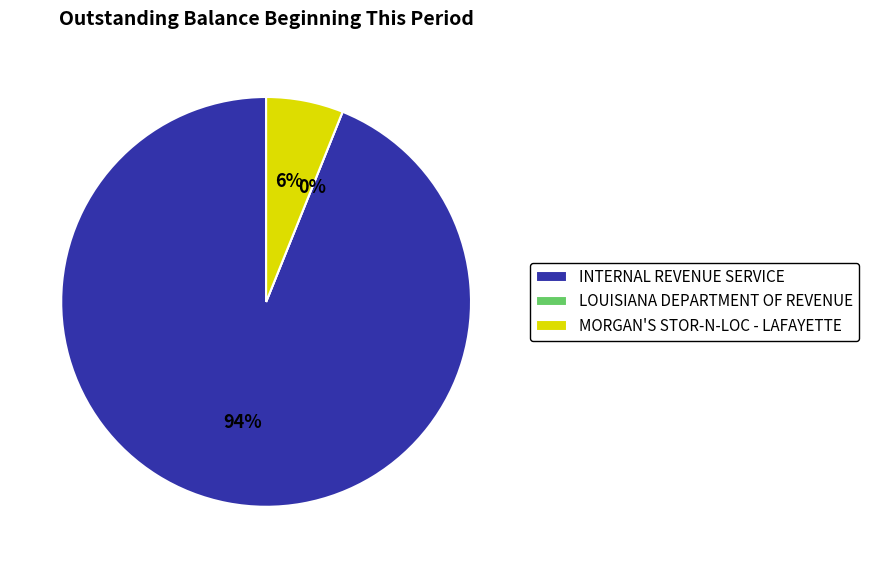

Which slice is the largest?

INTERNAL REVENUE SERVICE